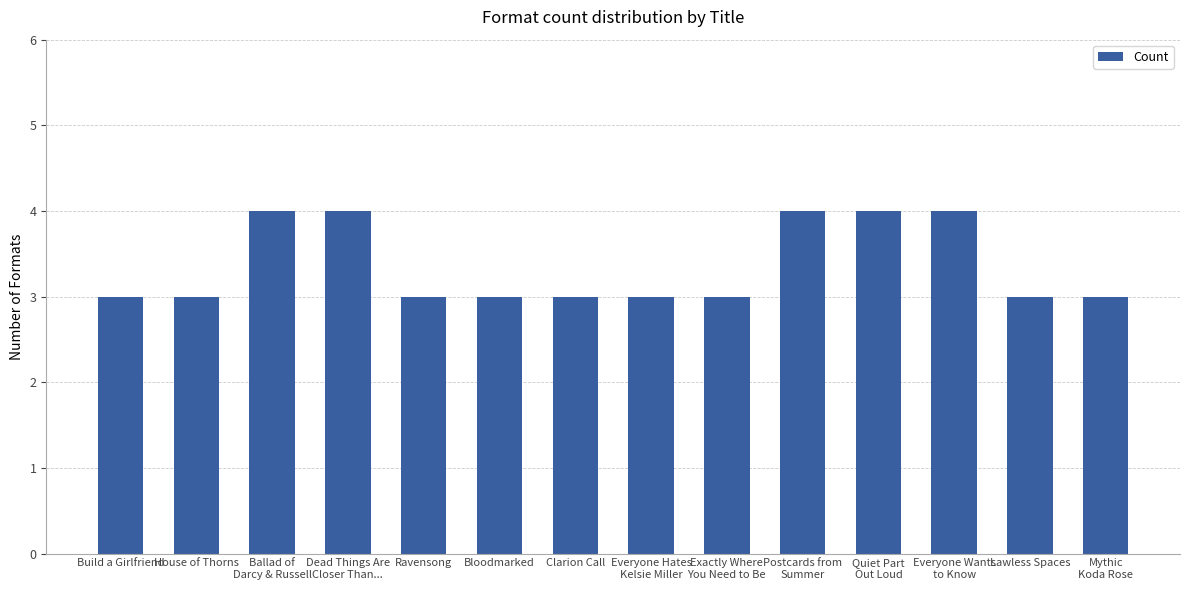

What is the smallest value displayed?

3